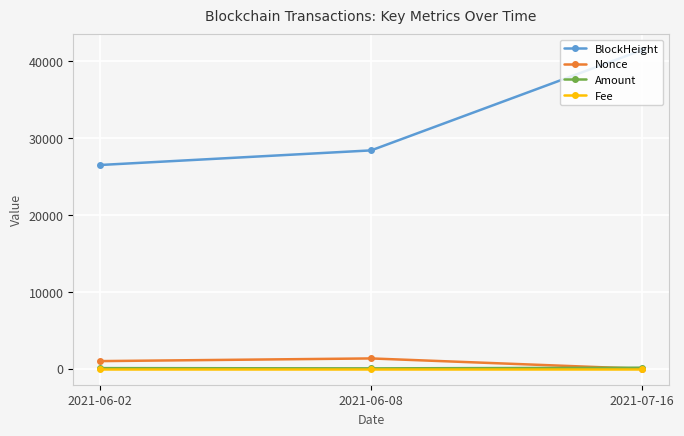

What is the greatest value displayed?

41463.0